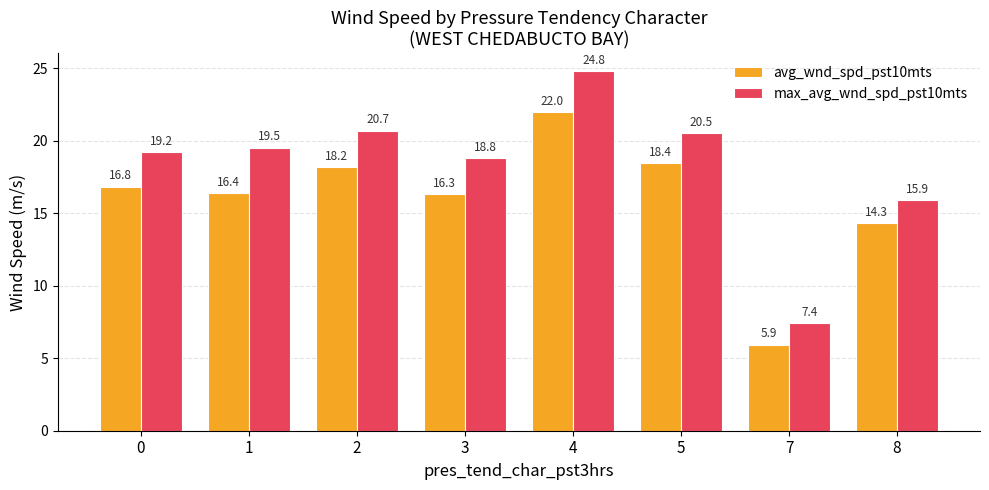

What value does the avg_wnd_spd_pst10mts series have at 0?

16.8